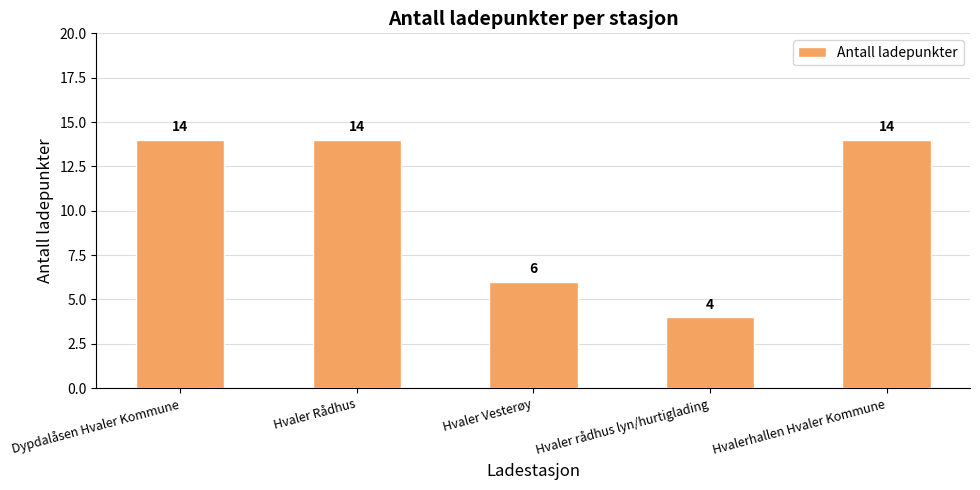

What is the sum of the values at Hvalerhallen Hvaler Kommune and Hvaler Vesterøy?

20